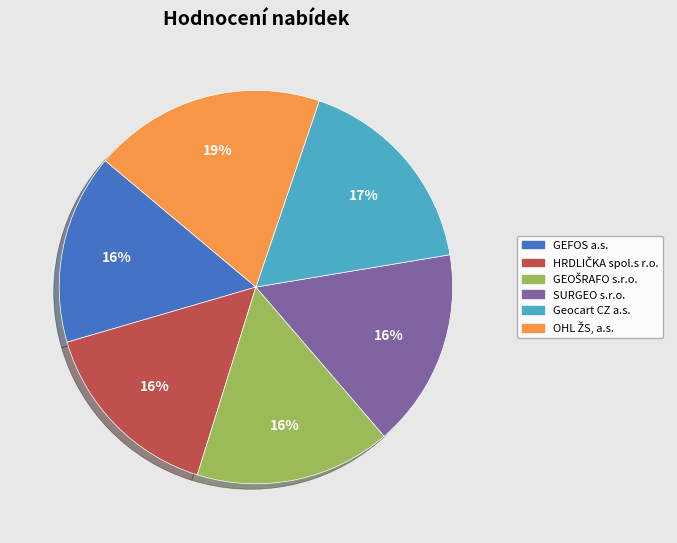

Does SURGEO s.r.o. represent more than half of the total?

No